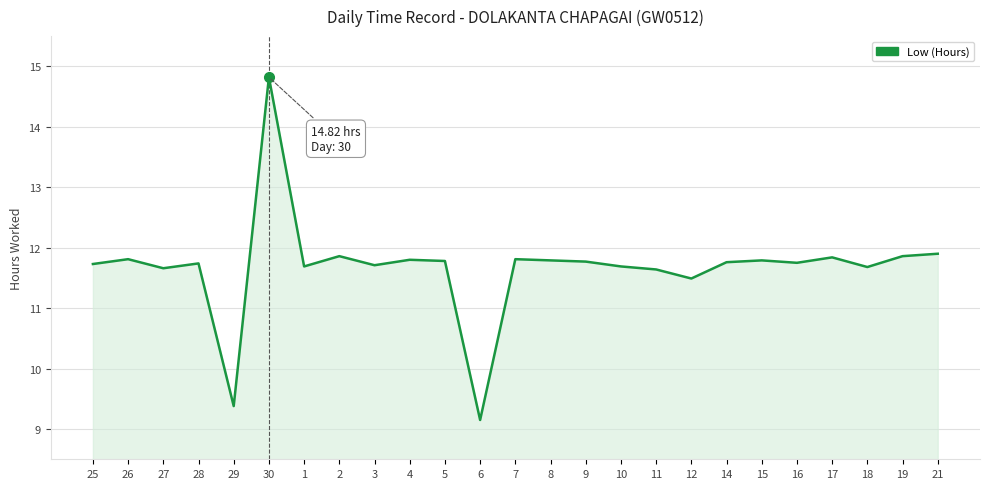

What position from the left is 2?

8